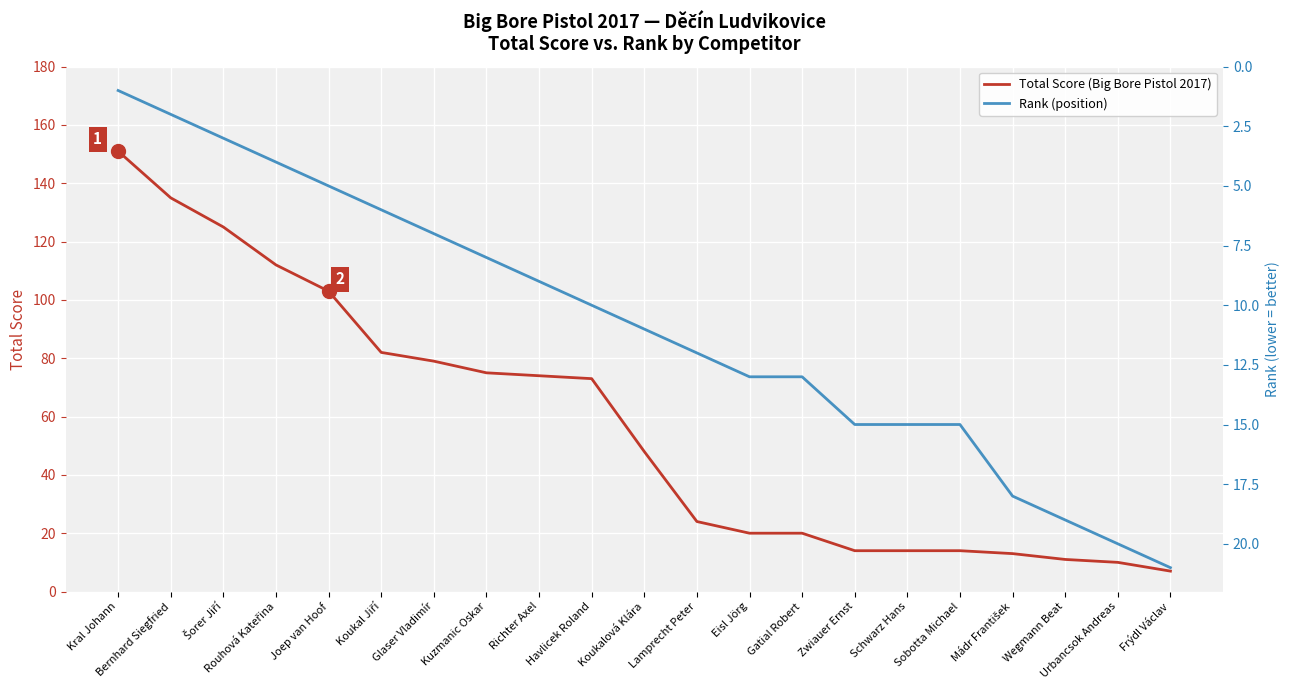

What is the label of the 6th point from the left?

Koukal Jiří